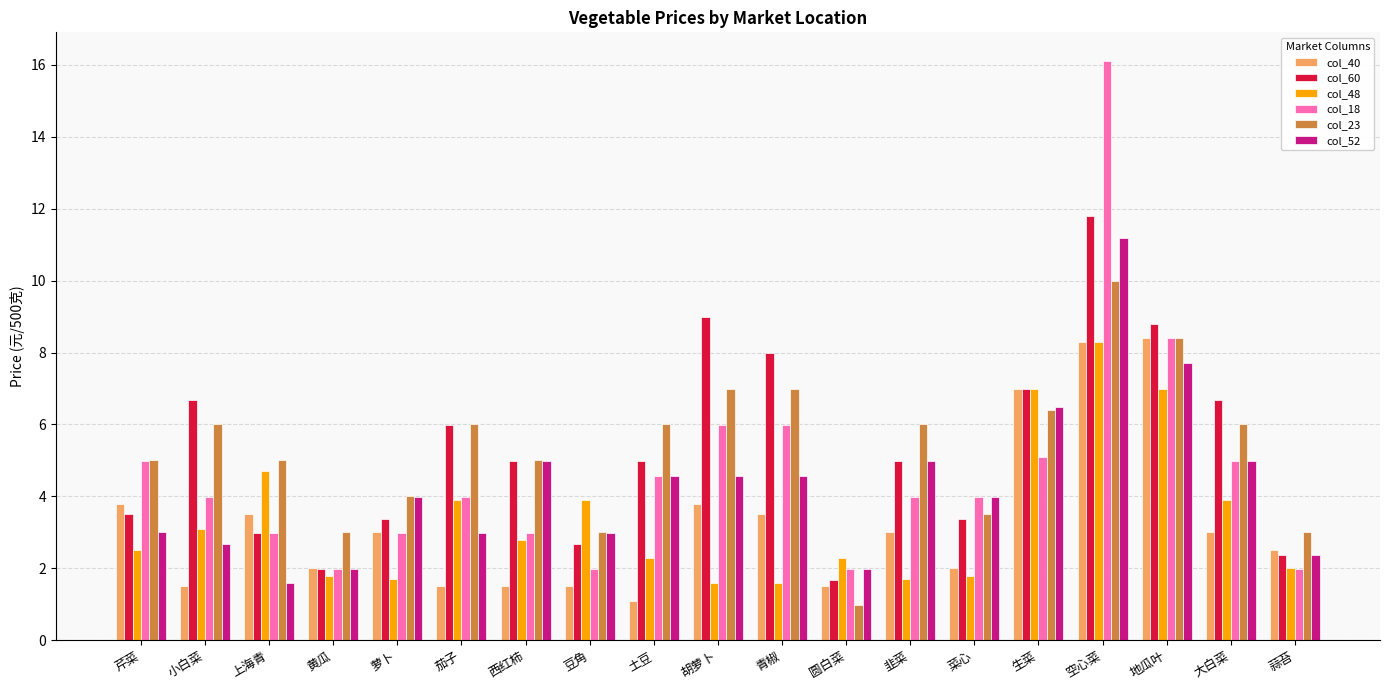

How many groups of bars are there?

19